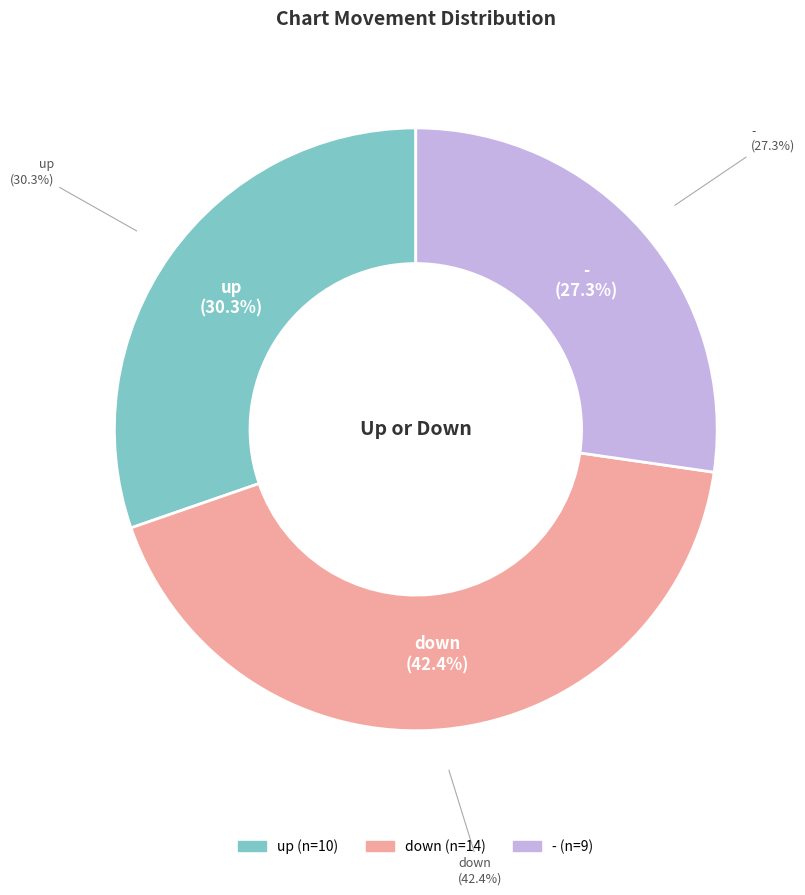

Is it true that - is 27% of the pie?

True